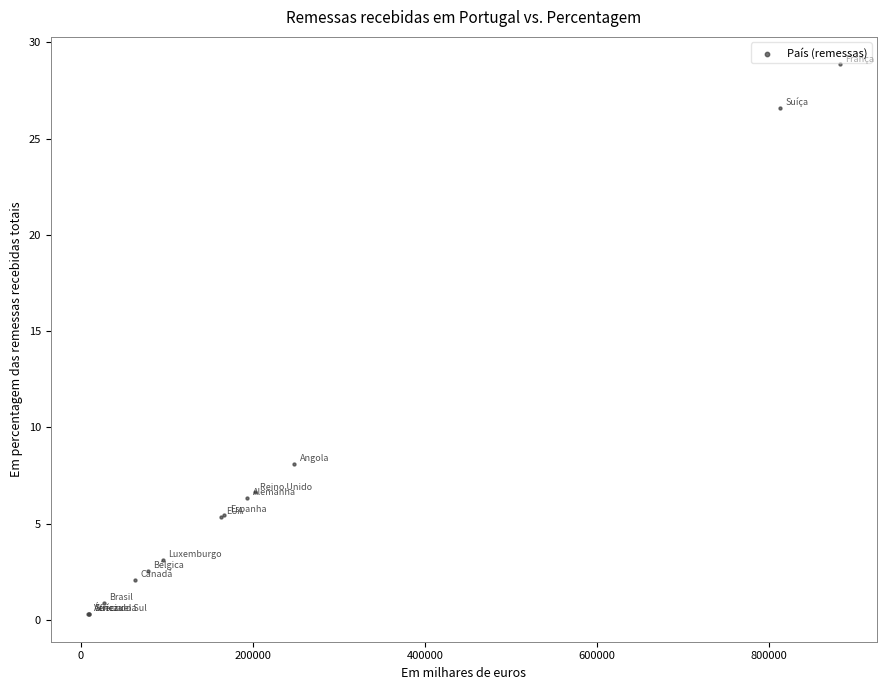

What Y value in the scatter plot is closest to 14?

8.1